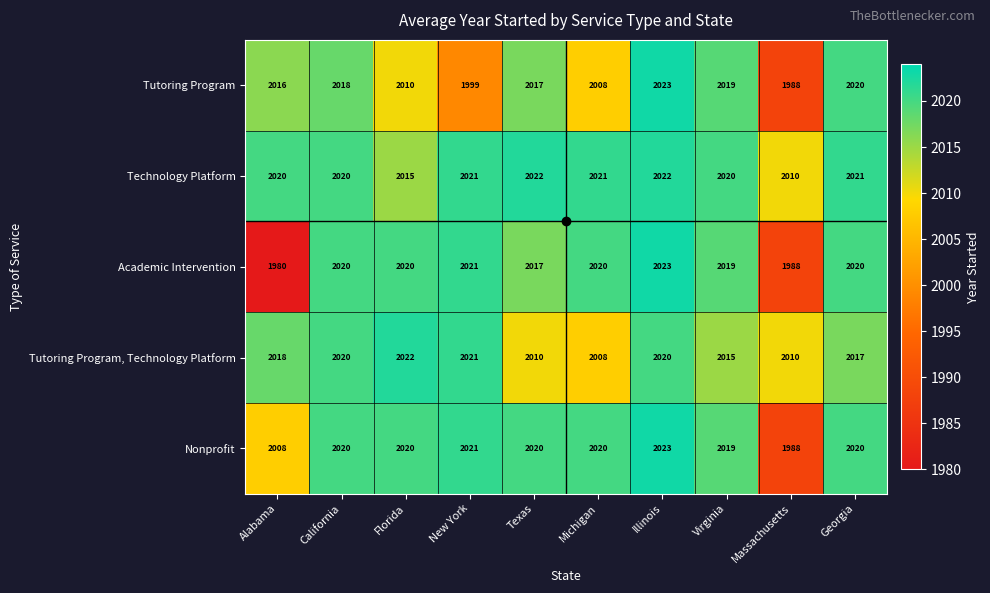

At Alabama, list the series in order from smallest to largest.

Academic Intervention, Nonprofit, Tutoring Program, Tutoring Program, Technology Platform, Technology Platform